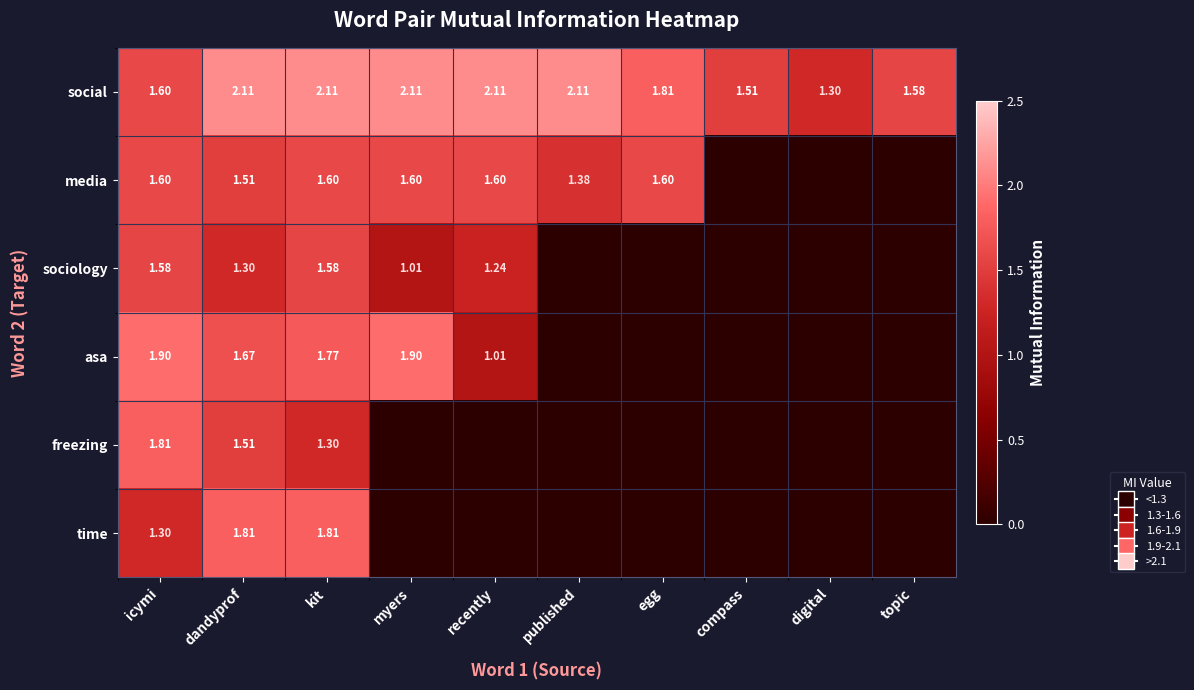

At how many categories does at least one series exceed 0?

10